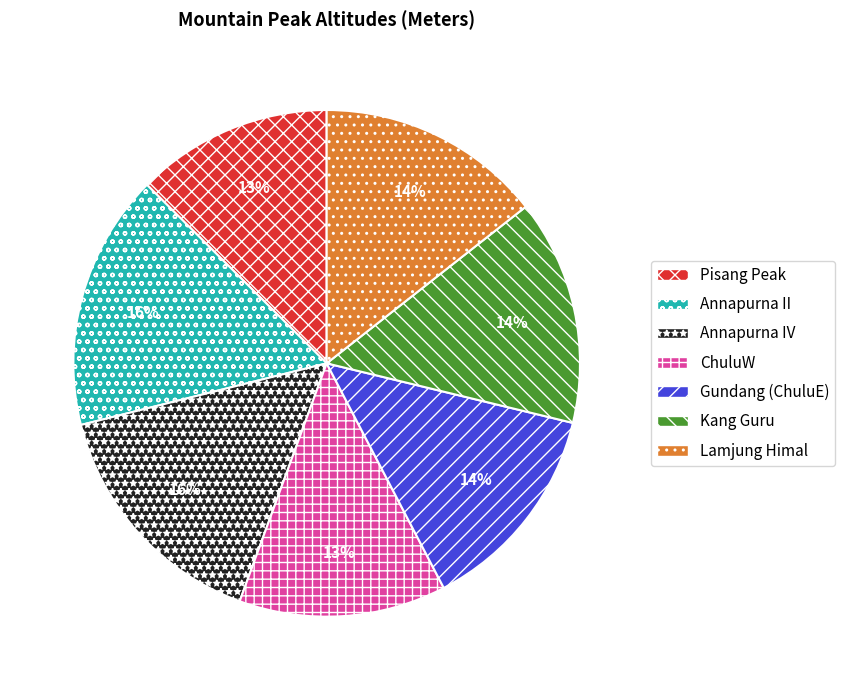

How many segments does this pie chart have?

7